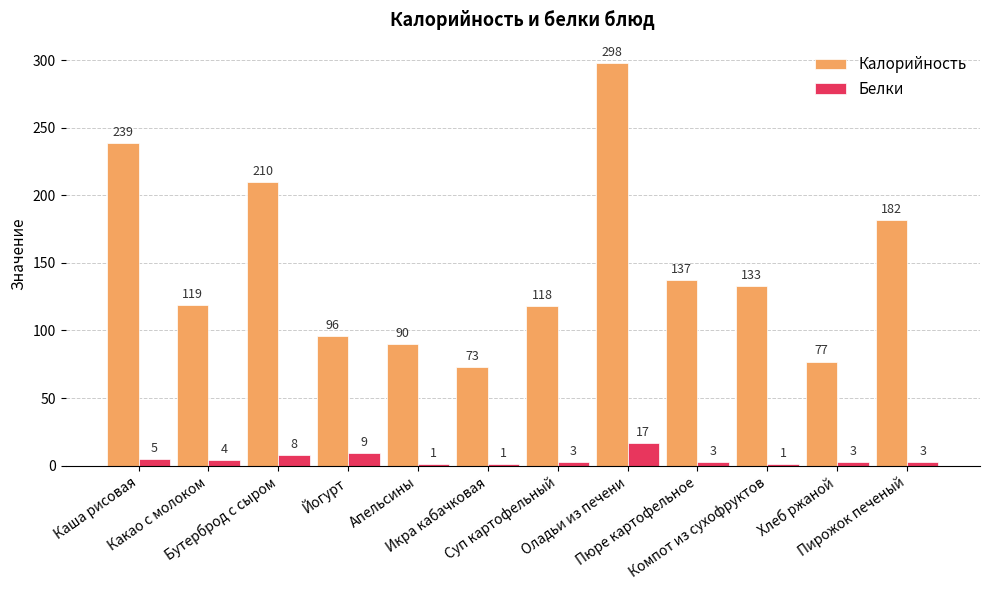

The Белки series shows 28 at Оладьи из печени. True or false?

False